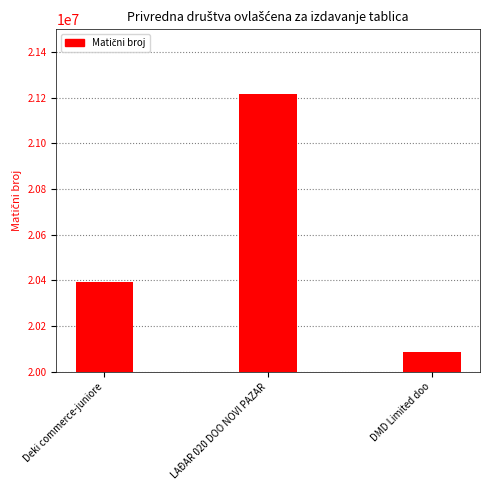

Approximately how many times larger is the value at DMD Limited doo compared to Deki commerce-juniore?

1.0